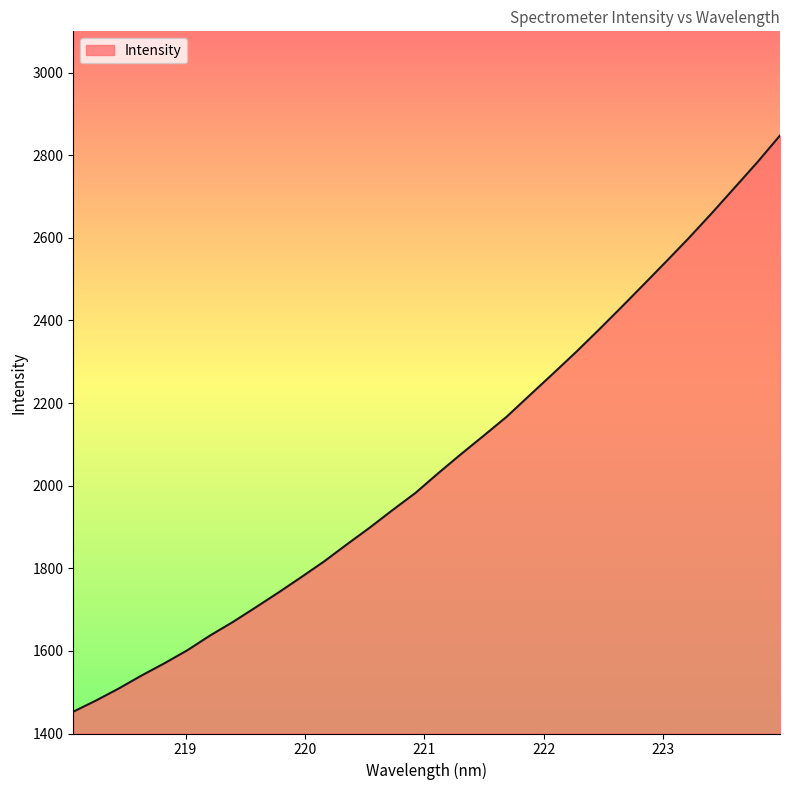

What is the minimum value shown in the chart?

1452.8